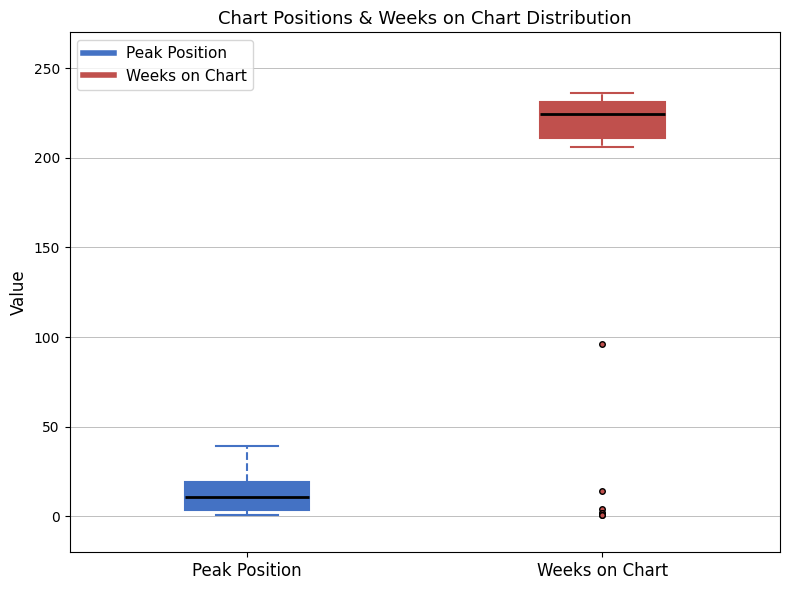

Where is the upper edge of the box for Weeks on Chart on the y-axis? The values are not printed on the chart, so give them approximately, as read against the axis.

230